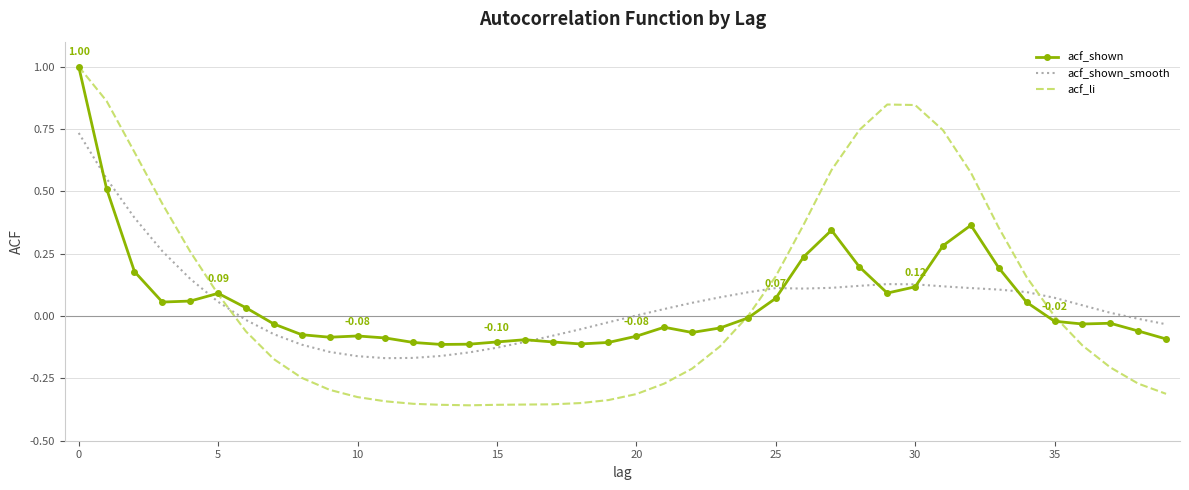

Which series has the widest spread of values?

acf_li